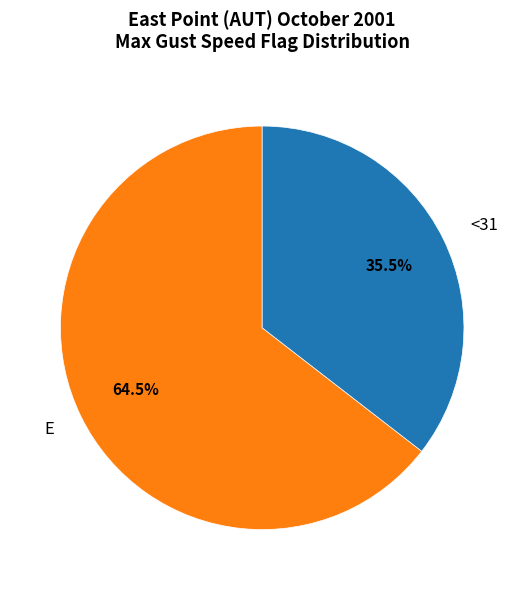

Rank the categories by value from lowest to highest.

<31, E